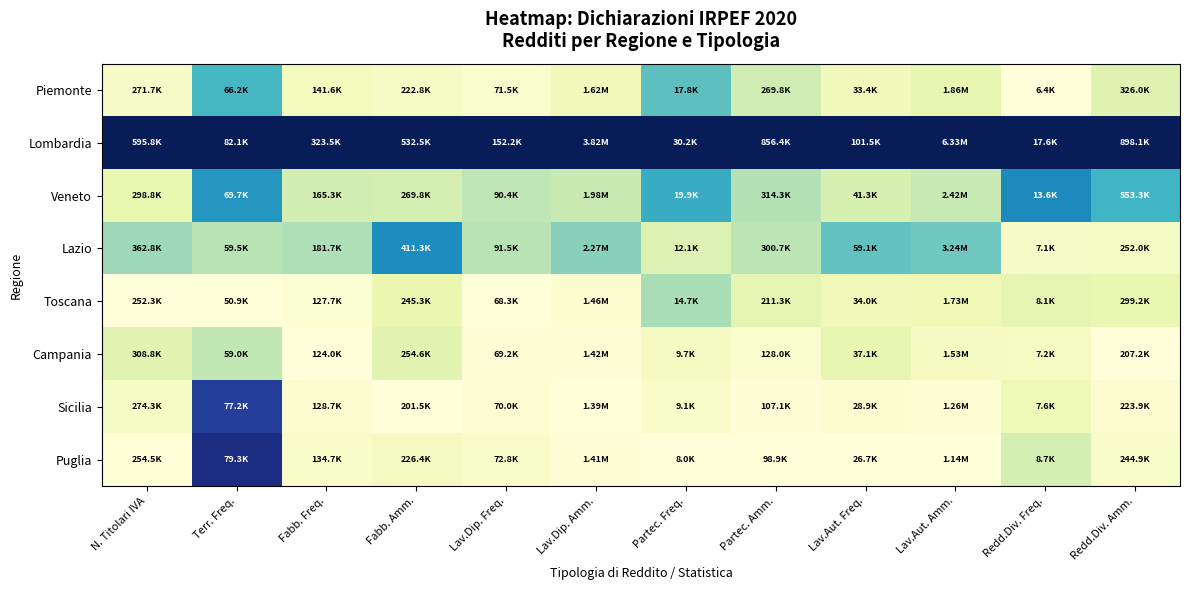

Reading right to left, list all the values displayed in this chart.

Piemonte: Redd.Div. Amm.=0.2	Redd.Div. Freq.=0.0	Lav.Aut. Amm.=0.1	Lav.Aut. Freq.=0.1	Partec. Amm.=0.2	Partec. Freq.=0.4	Lav.Dip. Amm.=0.1	Lav.Dip. Freq.=0.0	Fabb. Amm.=0.1	Fabb. Freq.=0.1	Terr. Freq.=0.5	N. Titolari IVA=0.1
Lombardia: Redd.Div. Amm.=1.0	Redd.Div. Freq.=1.0	Lav.Aut. Amm.=1.0	Lav.Aut. Freq.=1.0	Partec. Amm.=1.0	Partec. Freq.=1.0	Lav.Dip. Amm.=1.0	Lav.Dip. Freq.=1.0	Fabb. Amm.=1.0	Fabb. Freq.=1.0	Terr. Freq.=1.0	N. Titolari IVA=1.0
Veneto: Redd.Div. Amm.=0.5	Redd.Div. Freq.=0.6	Lav.Aut. Amm.=0.2	Lav.Aut. Freq.=0.2	Partec. Amm.=0.3	Partec. Freq.=0.5	Lav.Dip. Amm.=0.2	Lav.Dip. Freq.=0.3	Fabb. Amm.=0.2	Fabb. Freq.=0.2	Terr. Freq.=0.6	N. Titolari IVA=0.1
Lazio: Redd.Div. Amm.=0.1	Redd.Div. Freq.=0.1	Lav.Aut. Amm.=0.4	Lav.Aut. Freq.=0.4	Partec. Amm.=0.3	Partec. Freq.=0.2	Lav.Dip. Amm.=0.4	Lav.Dip. Freq.=0.3	Fabb. Amm.=0.6	Fabb. Freq.=0.3	Terr. Freq.=0.3	N. Titolari IVA=0.3
Toscana: Redd.Div. Amm.=0.1	Redd.Div. Freq.=0.1	Lav.Aut. Amm.=0.1	Lav.Aut. Freq.=0.1	Partec. Amm.=0.1	Partec. Freq.=0.3	Lav.Dip. Amm.=0.0	Lav.Dip. Freq.=0.0	Fabb. Amm.=0.1	Fabb. Freq.=0.0	Terr. Freq.=0.0	N. Titolari IVA=0.0
Campania: Redd.Div. Amm.=0.0	Redd.Div. Freq.=0.1	Lav.Aut. Amm.=0.1	Lav.Aut. Freq.=0.1	Partec. Amm.=0.0	Partec. Freq.=0.1	Lav.Dip. Amm.=0.0	Lav.Dip. Freq.=0.0	Fabb. Amm.=0.2	Fabb. Freq.=0.0	Terr. Freq.=0.3	N. Titolari IVA=0.2
Sicilia: Redd.Div. Amm.=0.0	Redd.Div. Freq.=0.1	Lav.Aut. Amm.=0.0	Lav.Aut. Freq.=0.0	Partec. Amm.=0.0	Partec. Freq.=0.0	Lav.Dip. Amm.=0.0	Lav.Dip. Freq.=0.0	Fabb. Amm.=0.0	Fabb. Freq.=0.0	Terr. Freq.=0.8	N. Titolari IVA=0.1
Puglia: Redd.Div. Amm.=0.1	Redd.Div. Freq.=0.2	Lav.Aut. Amm.=0.0	Lav.Aut. Freq.=0.0	Partec. Amm.=0.0	Partec. Freq.=0.0	Lav.Dip. Amm.=0.0	Lav.Dip. Freq.=0.1	Fabb. Amm.=0.1	Fabb. Freq.=0.1	Terr. Freq.=0.9	N. Titolari IVA=0.0